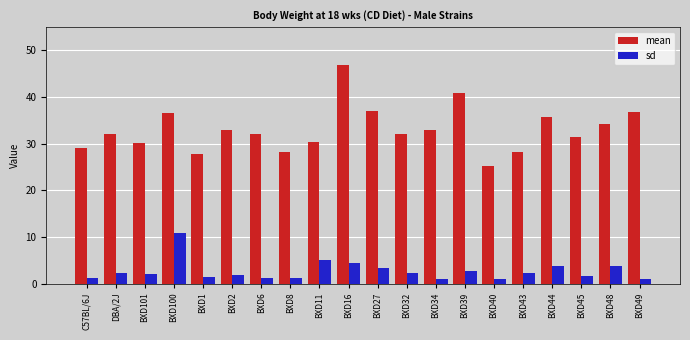

Between BXD101 and BXD43, which series saw the biggest shift?

mean